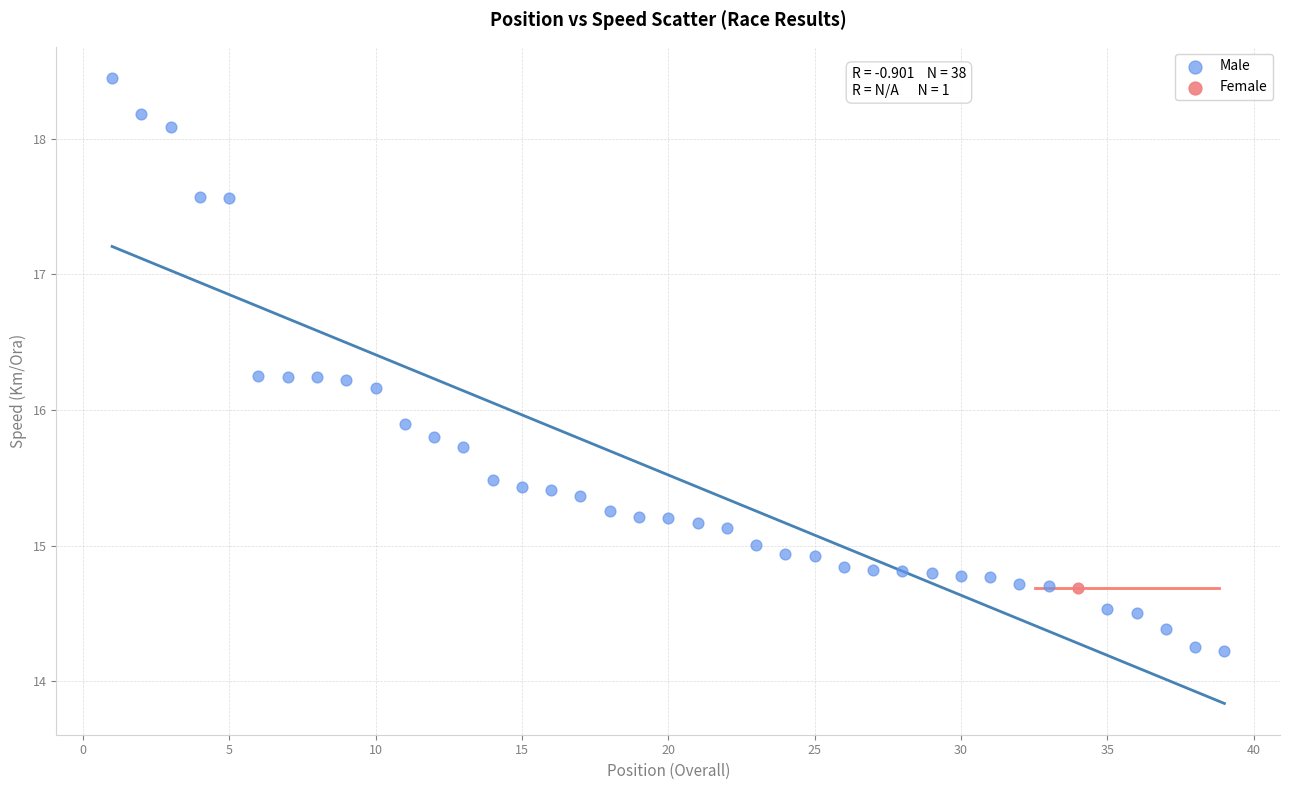

What are all the series names shown in the legend?

Male, Female